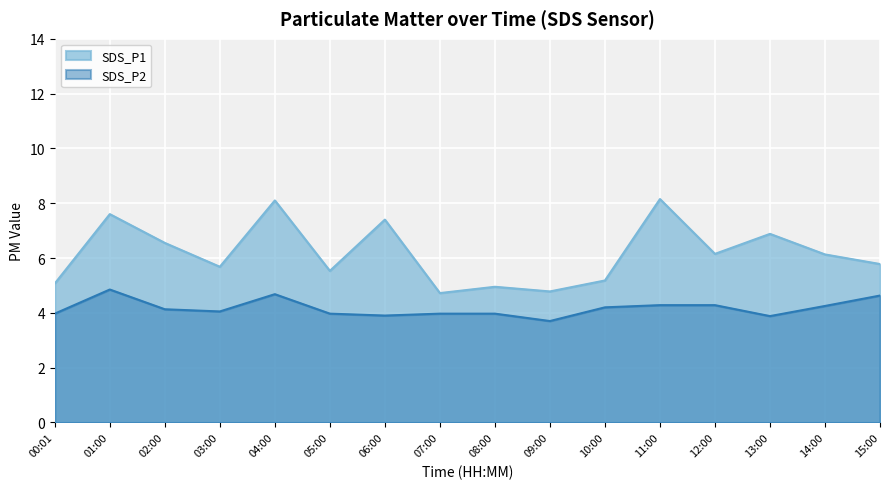

What is the value of the SDS_P2 point at the 15th from the left?

4.2